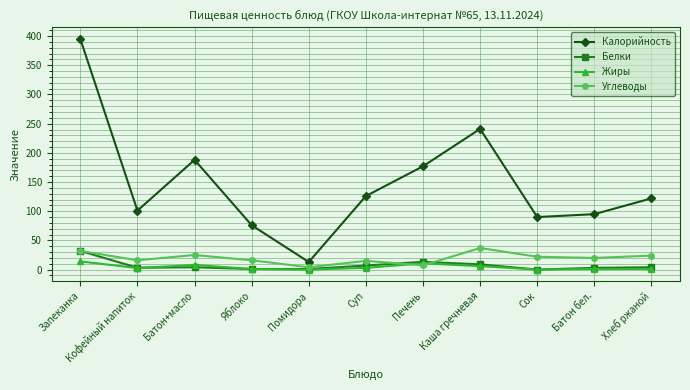

List the series in order of their peak value, highest first.

Калорийность, Углеводы, Белки, Жиры